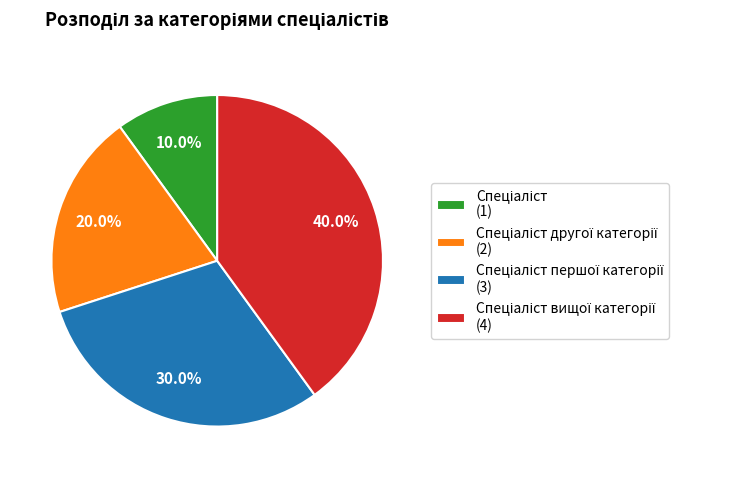

Is there a majority slice in this chart?

No